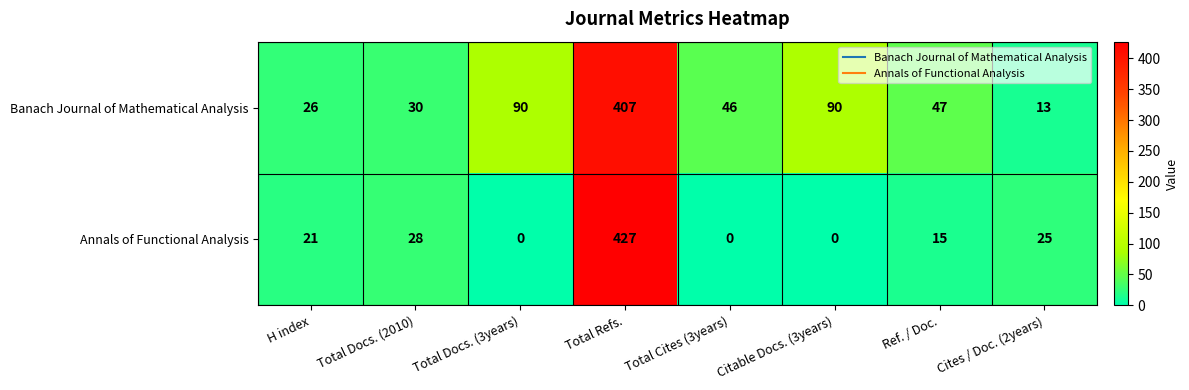

What is the difference between the maximum and second lowest values in the Annals of Functional Analysis series?

427